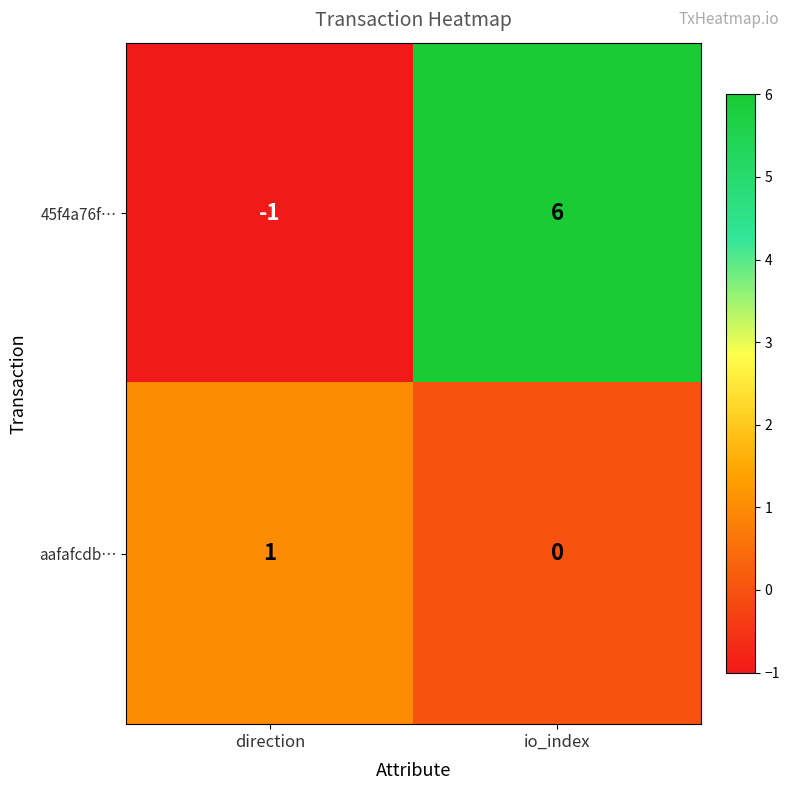

At io_index, list the series in order from largest to smallest.

45f4a76f…, aafafcdb…